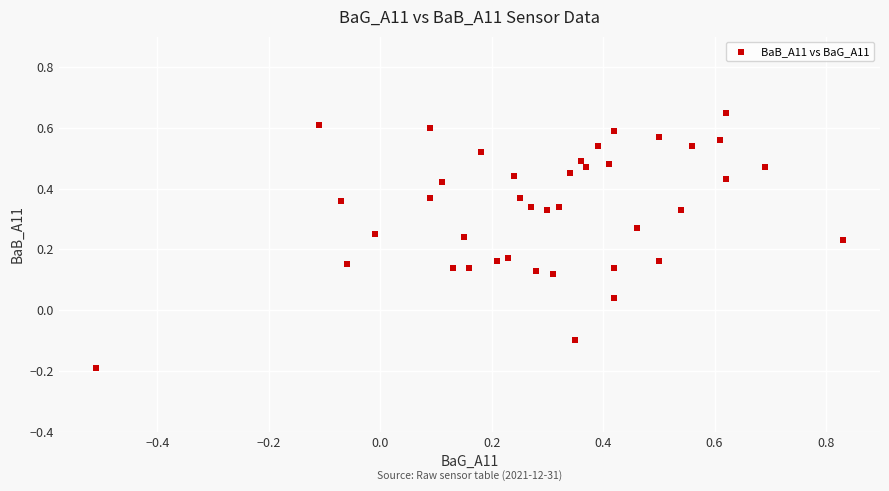

What is the range of X values (max minus min)?

1.3